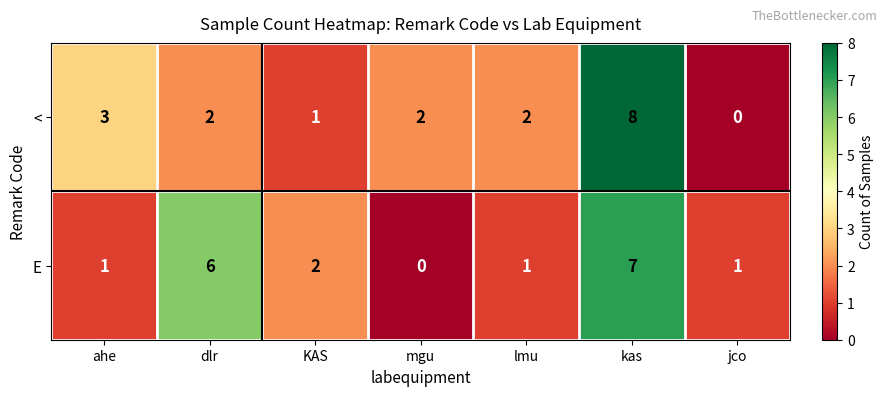

Which label corresponds to the largest value in the chart?

kas